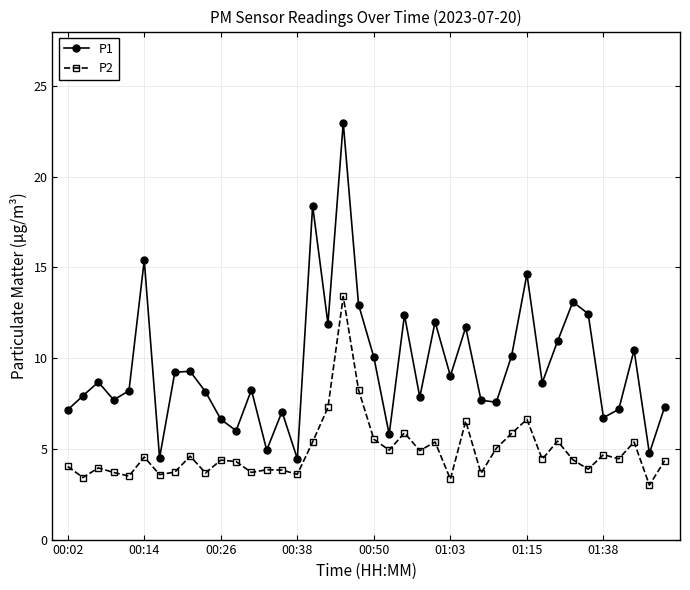

Which series has the widest spread of values?

P1